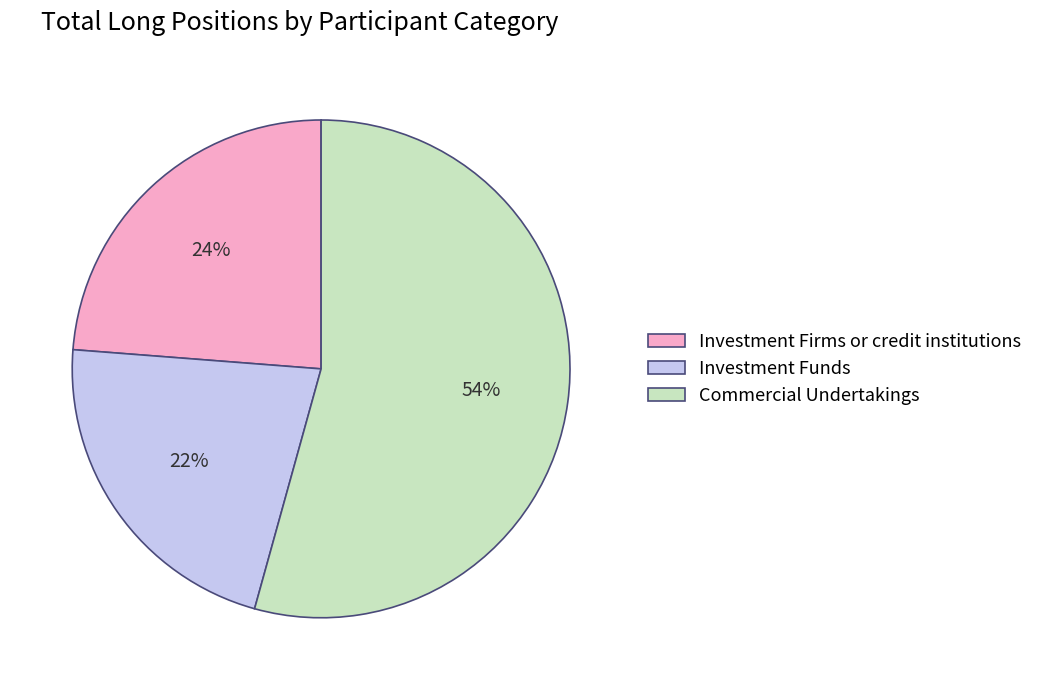

Combined, do Investment Funds and Commercial Undertakings account for over 50%?

Yes